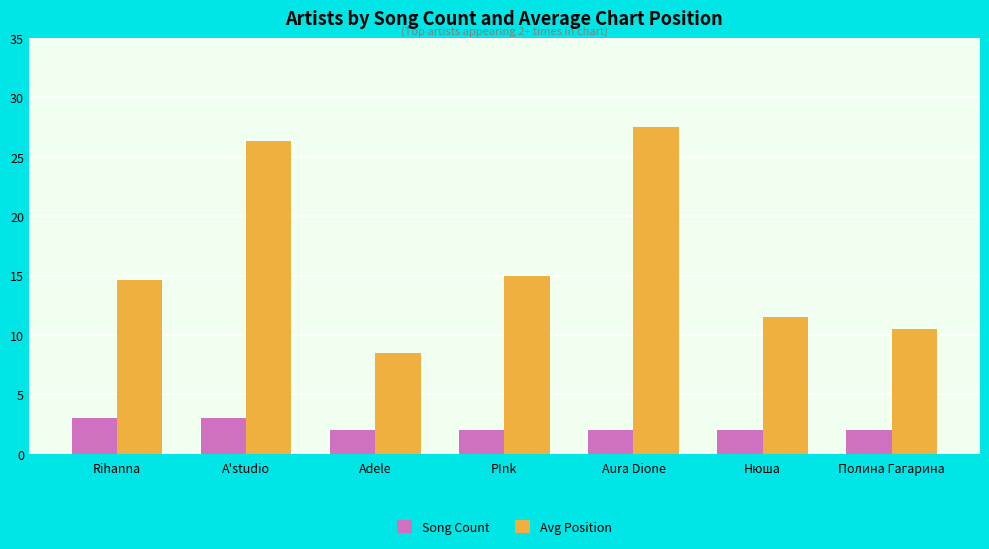

Rank the categories by Avg Position value from lowest to highest.

Adele, Полина Гагарина, Нюша, Rihanna, P!nk, A'studio, Aura Dione